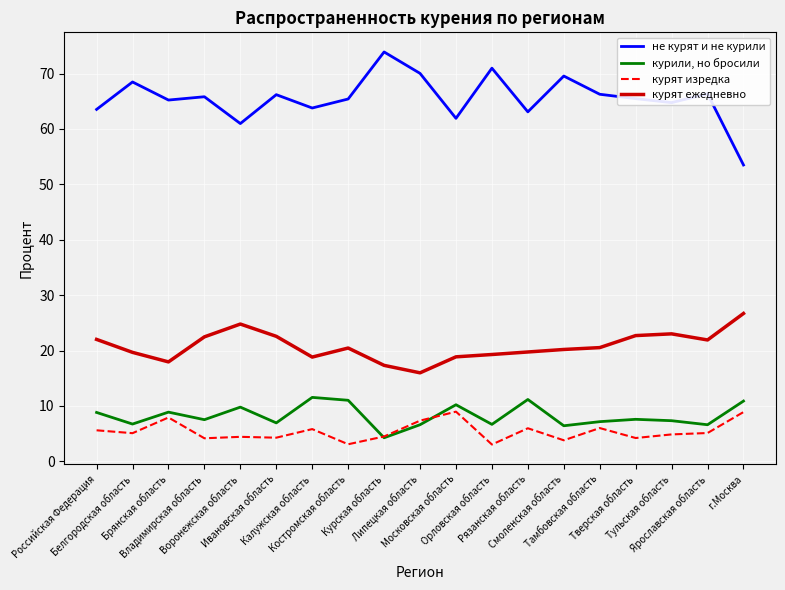

What are all the series names shown in the legend?

не курят и не курили, курили, но бросили, курят изредка, курят ежедневно